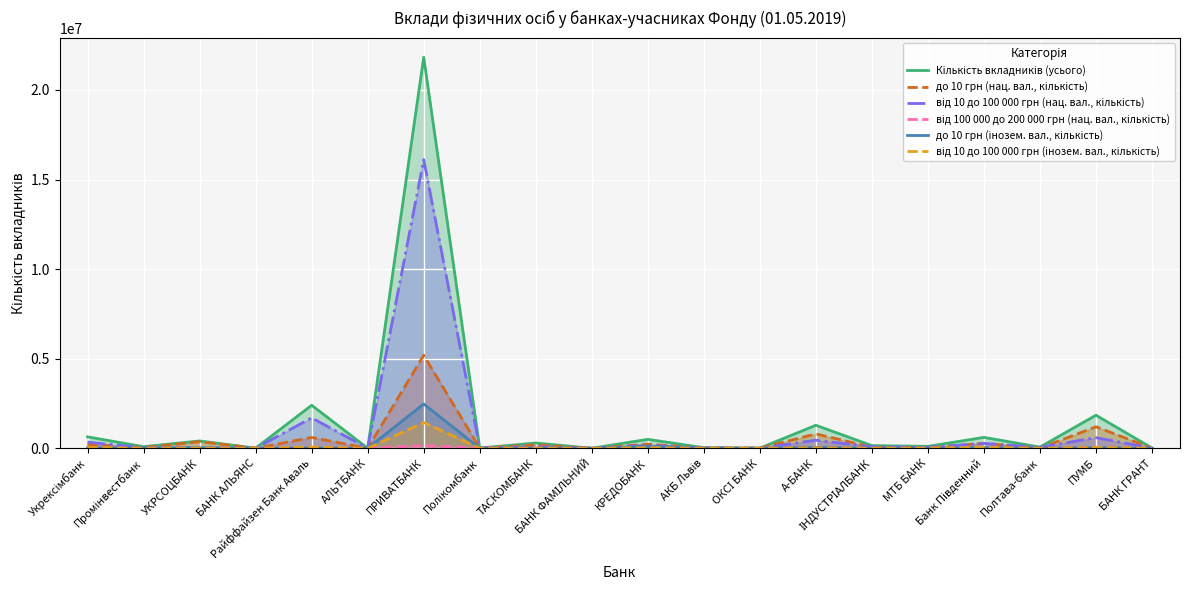

At how many categories does at least one series exceed 8149204?

1